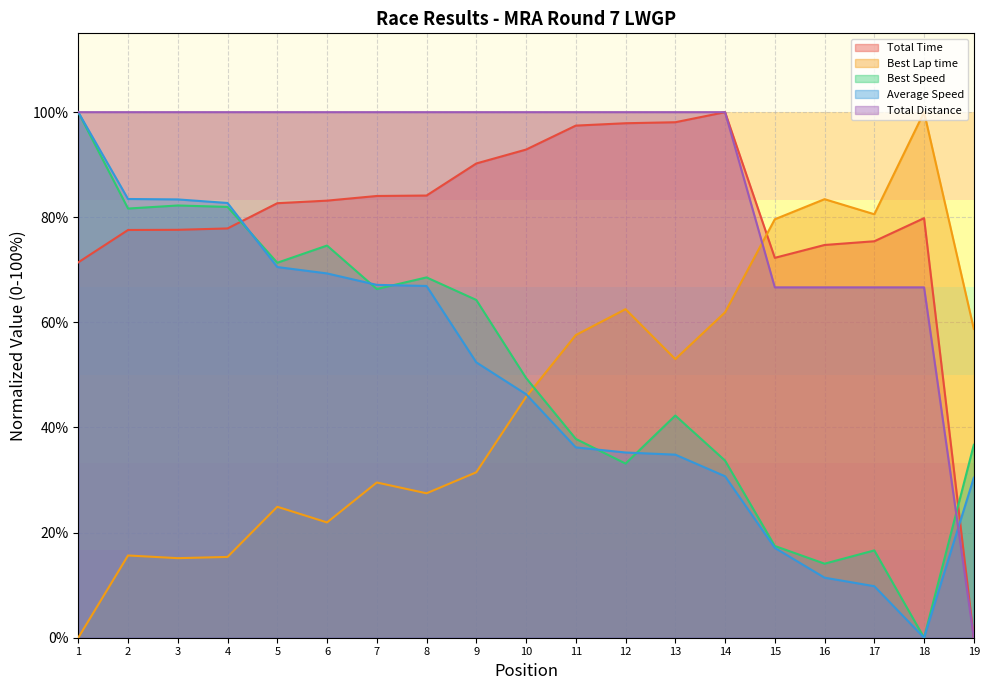

The Total Distance series shows 100.0 at 3. True or false?

True